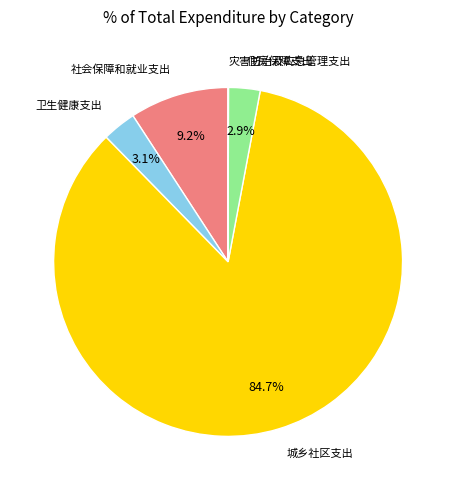

Does any single category account for the majority?

Yes